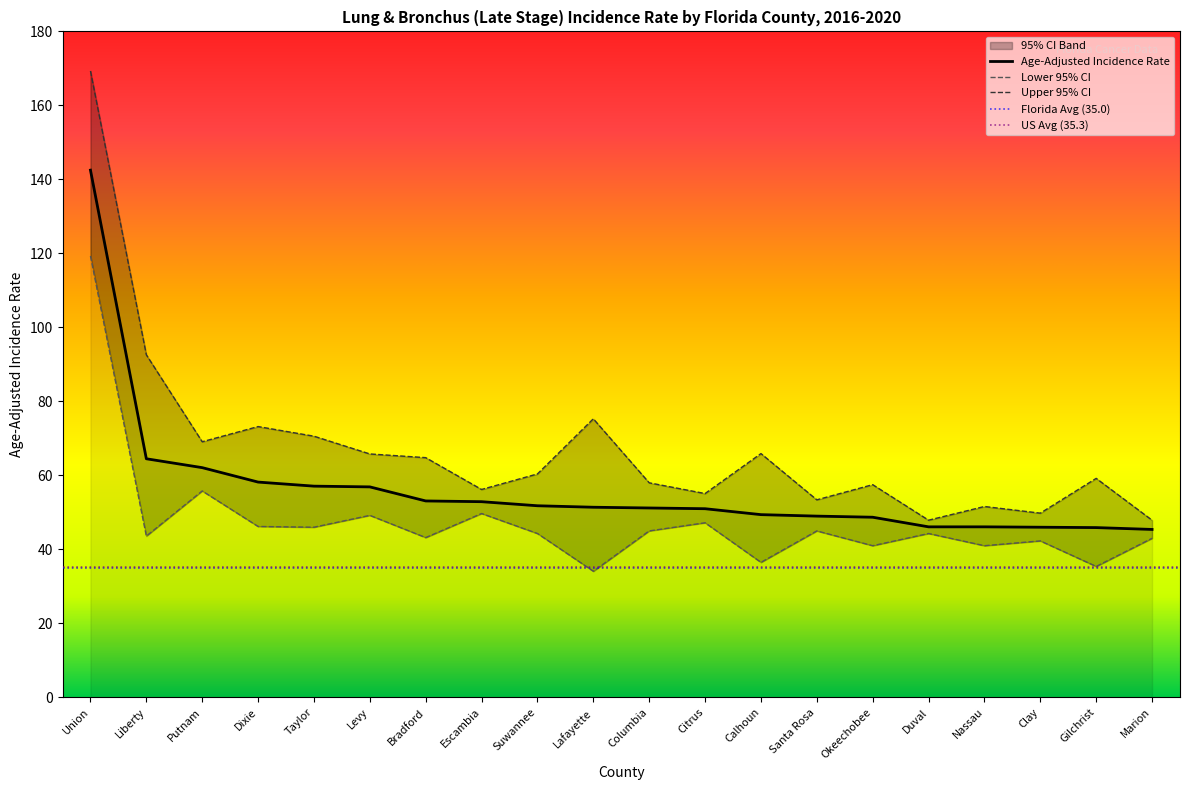

The Upper 95% CI series shows 23.8 at Escambia. True or false?

False